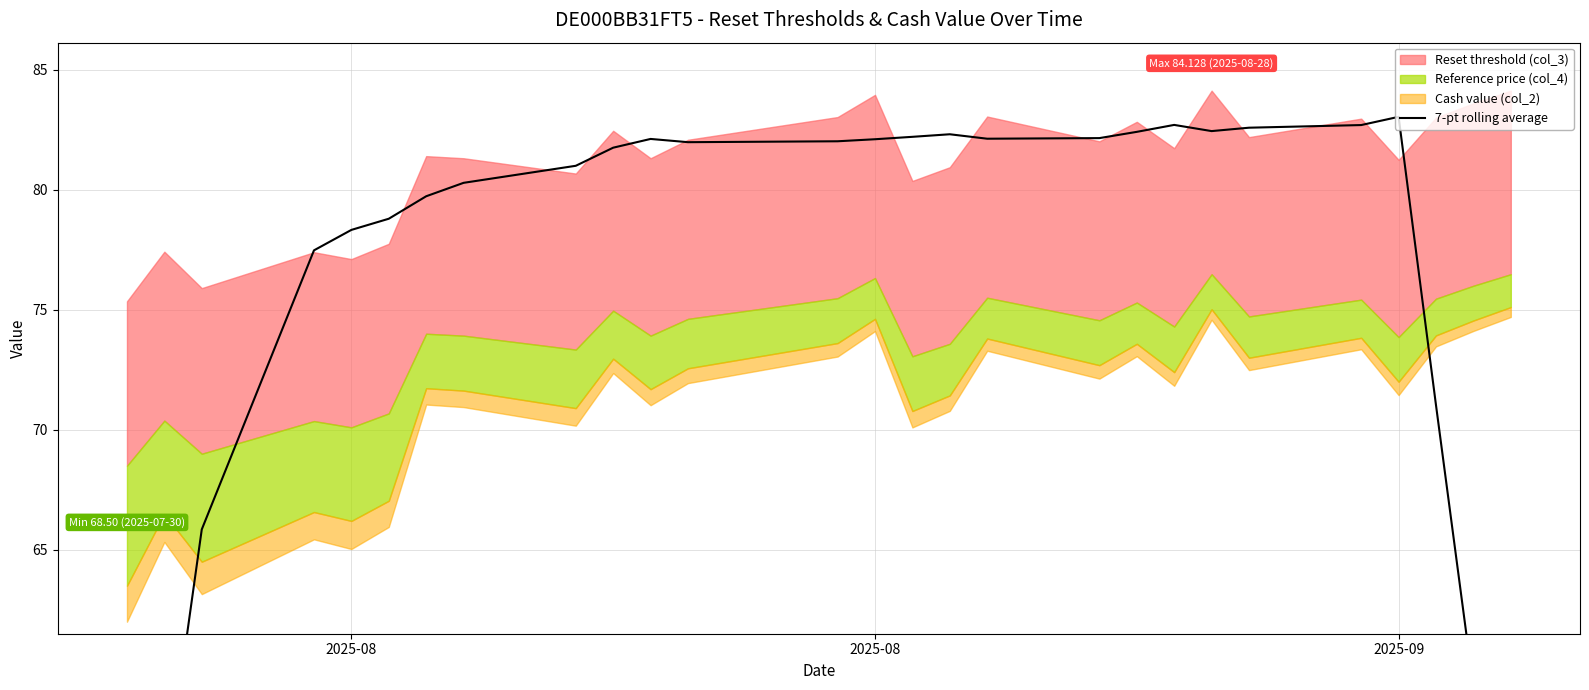

True or false: the data shows 116.1 at 15.

False